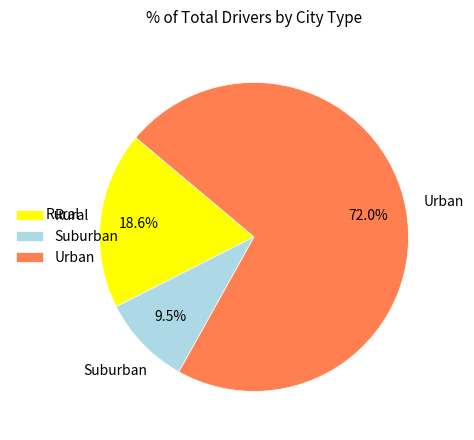

Approximately how many times larger is the value at Rural compared to Suburban?

2.0